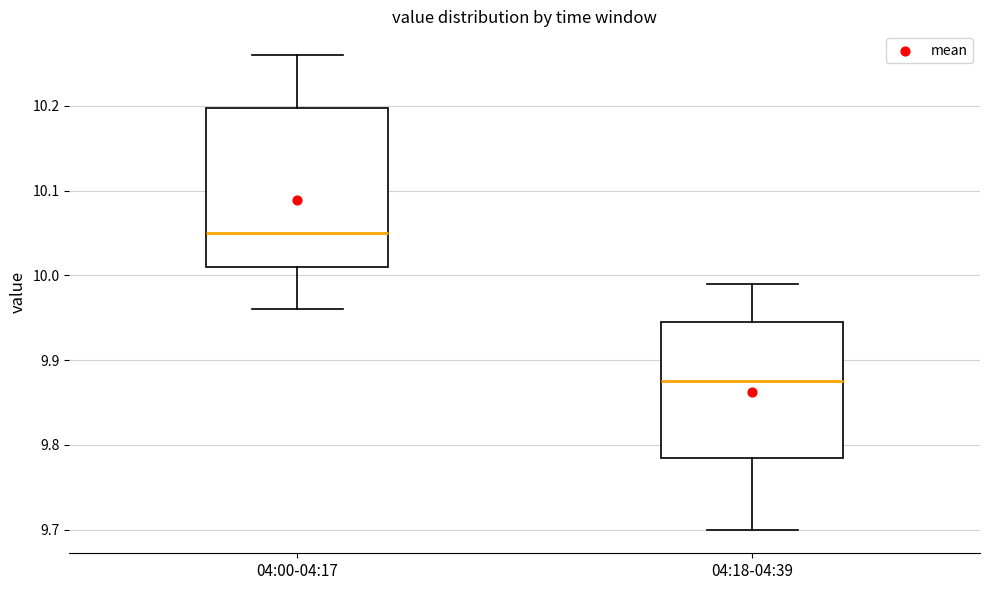

Which box's median line is the lowest?

04:18-04:39